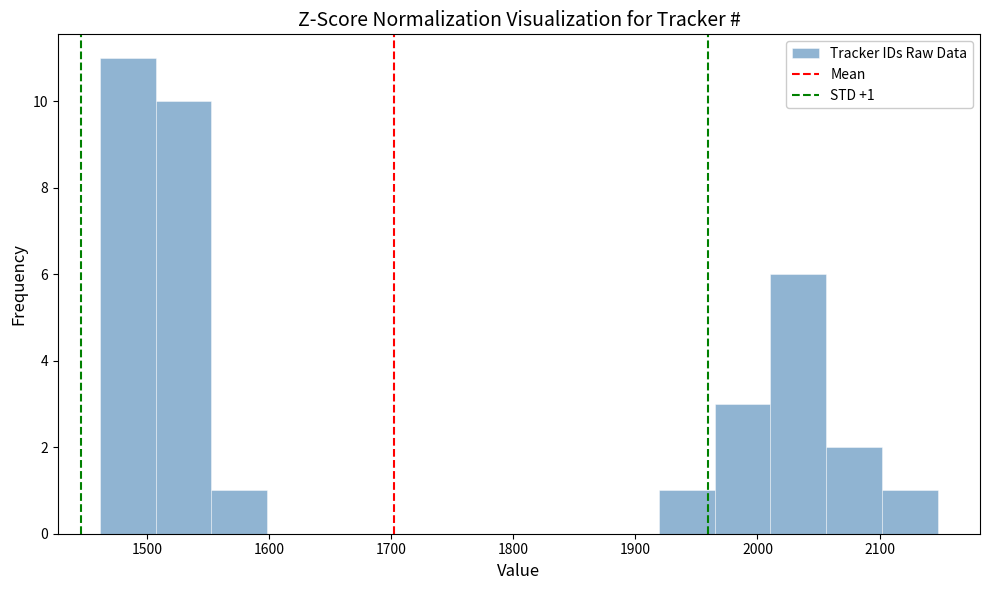

Over which range of the x-axis is the bar tallest?

1460 to 1510